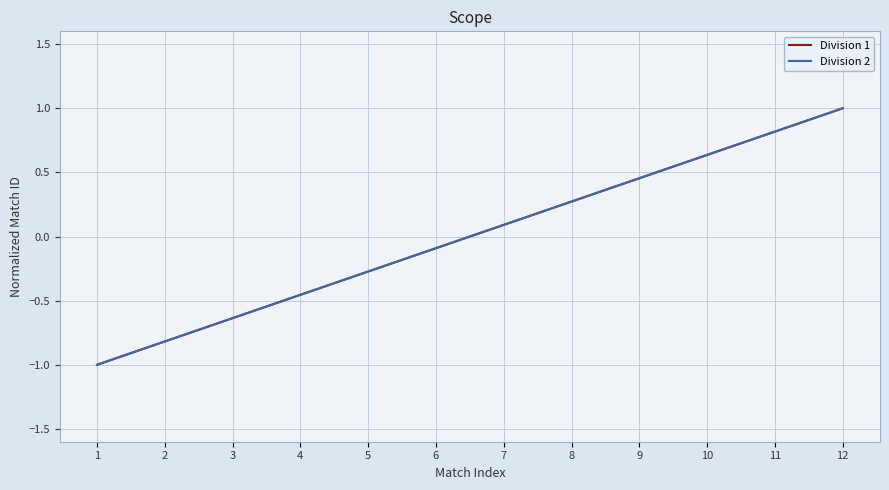

What is the value of the Division 1 point at the 10th from the left?

0.6